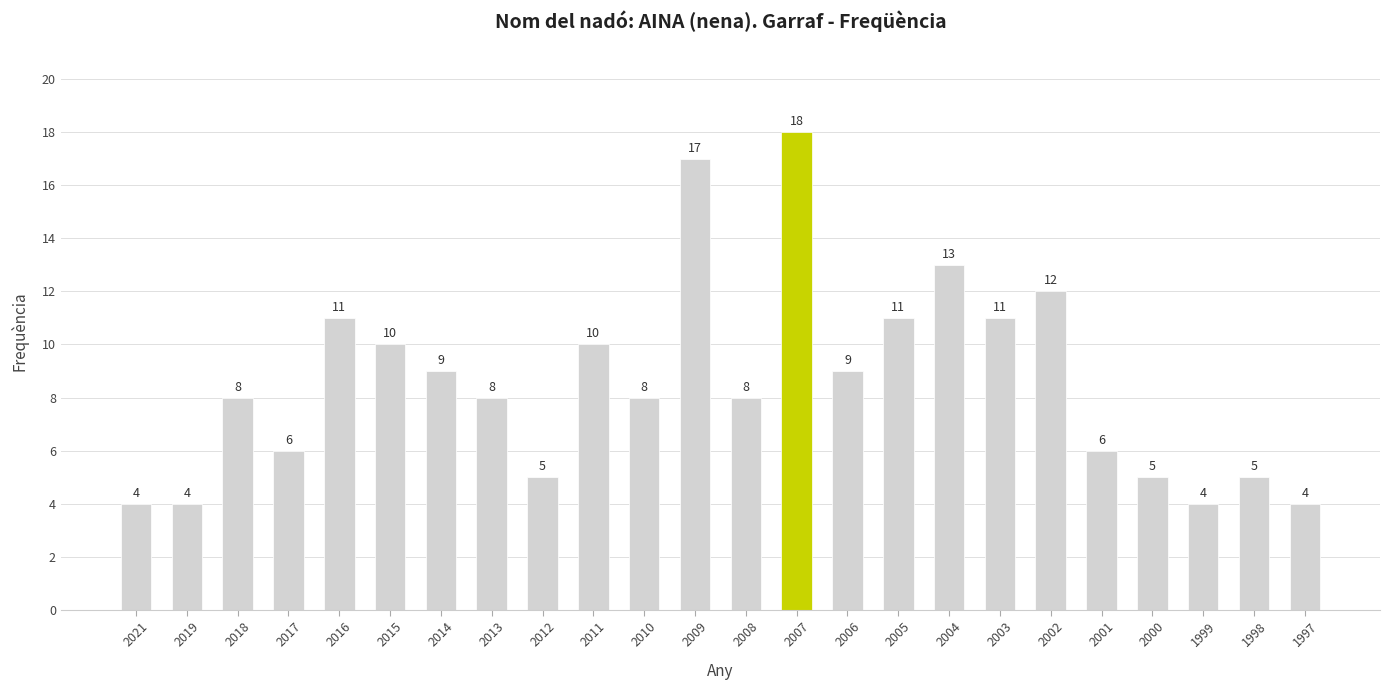

What is the difference between the maximum and minimum values?

14